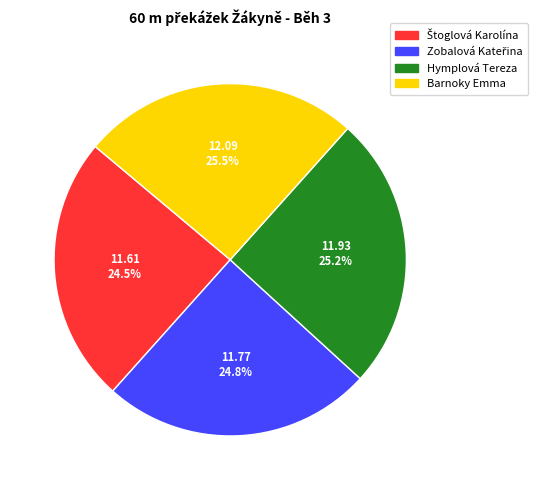

Does any single category account for the majority?

No